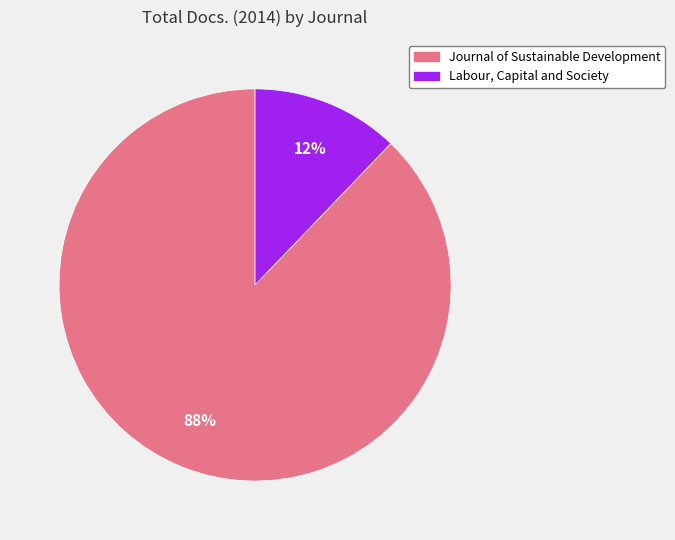

What is the majority slice?

Journal of Sustainable Development